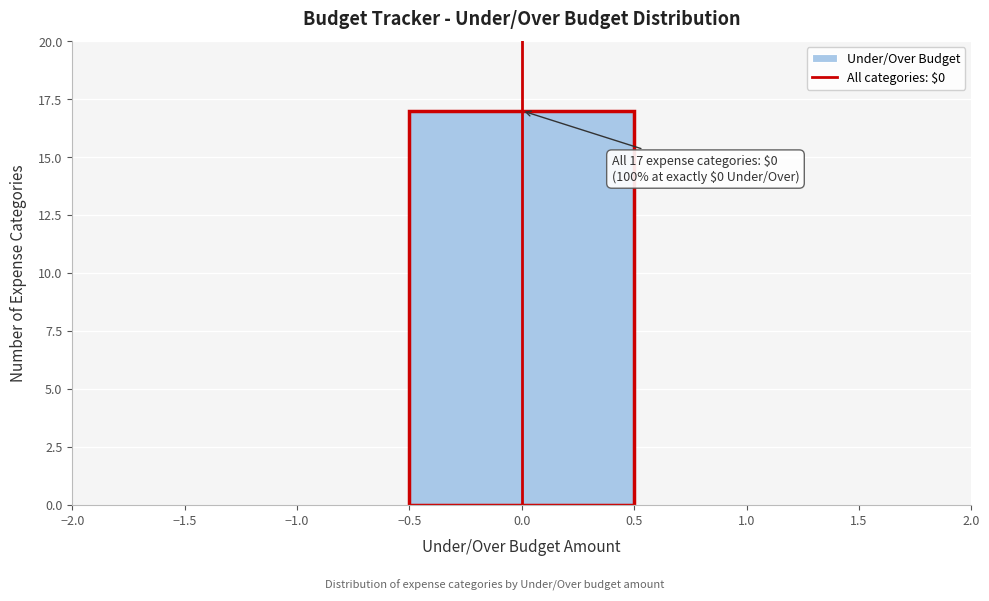

Over which range of the x-axis is the bar tallest?

-0.5 to 0.5